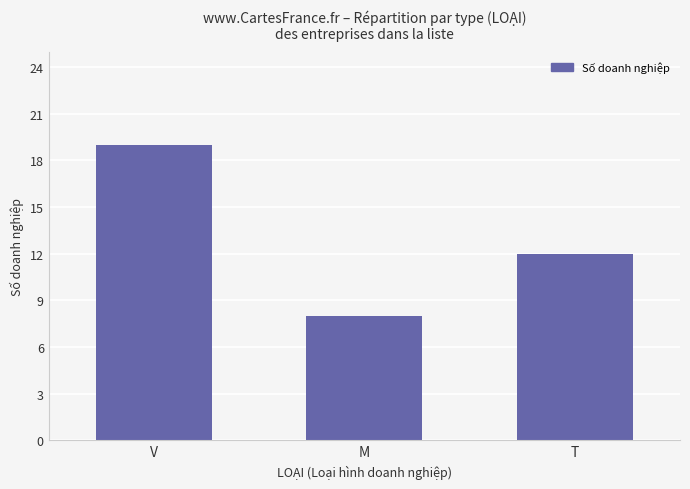

What is the change in value from V to M?

-11